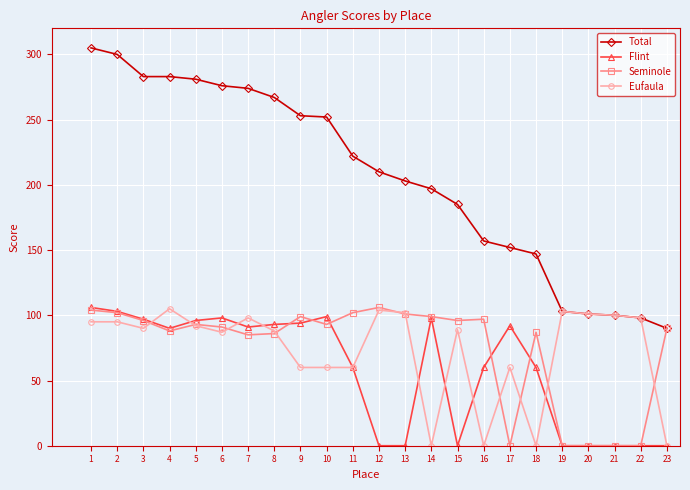

What is the sum of the Total values at 8 and 16?

424